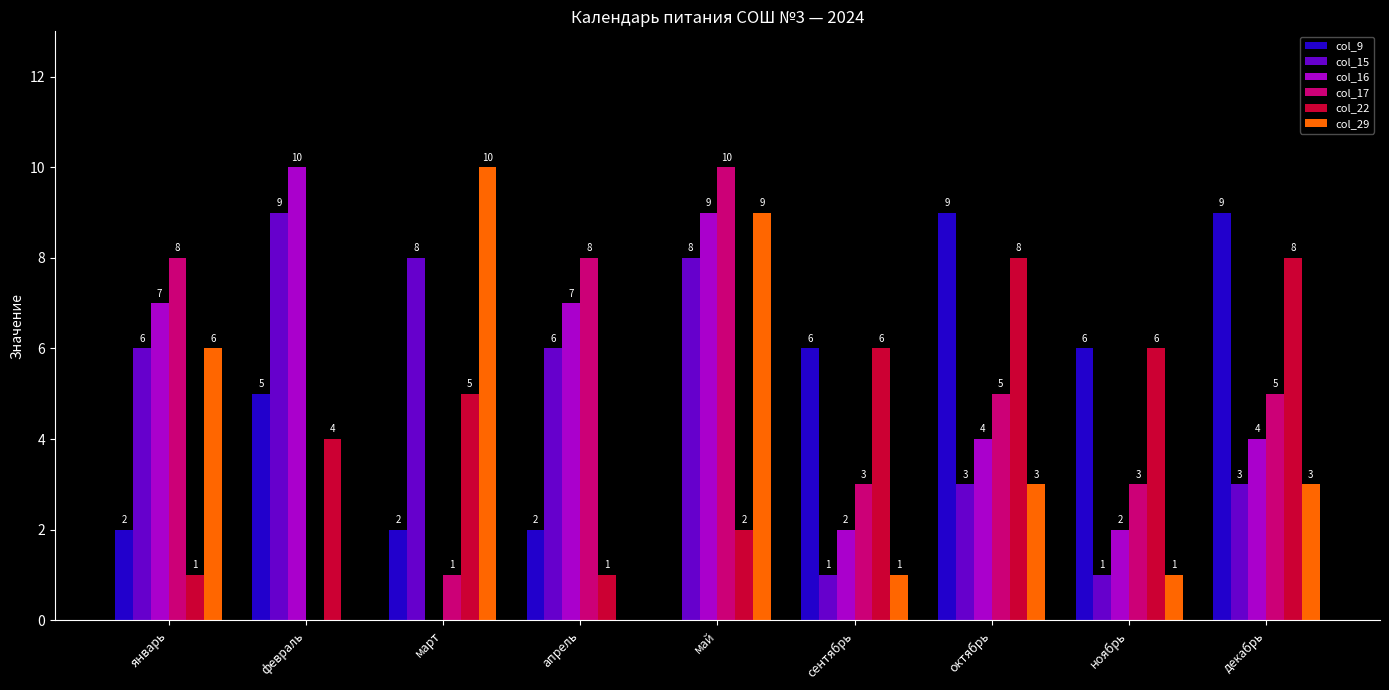

What are all the series names shown in the legend?

col_9, col_15, col_16, col_17, col_22, col_29